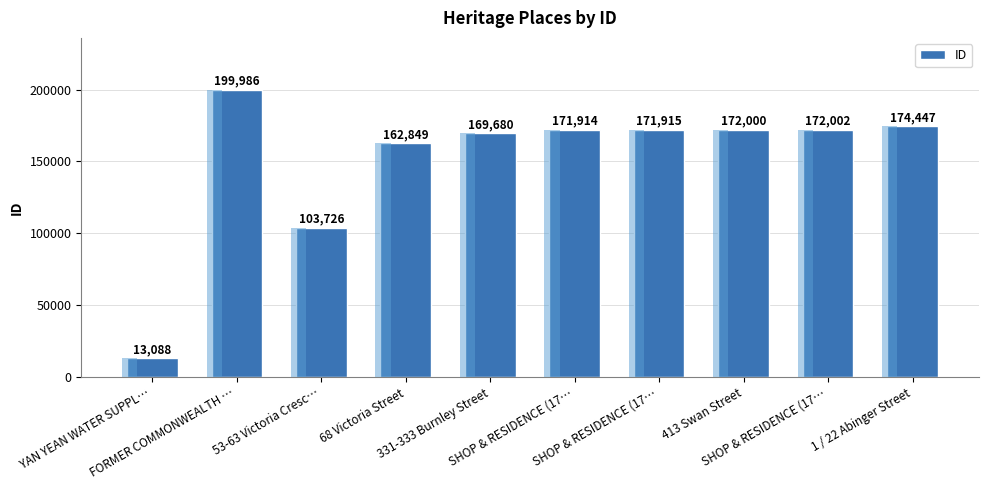

What is the difference between the values at 1 / 22 Abinger Street and SHOP & RESIDENCE (17…?

2532